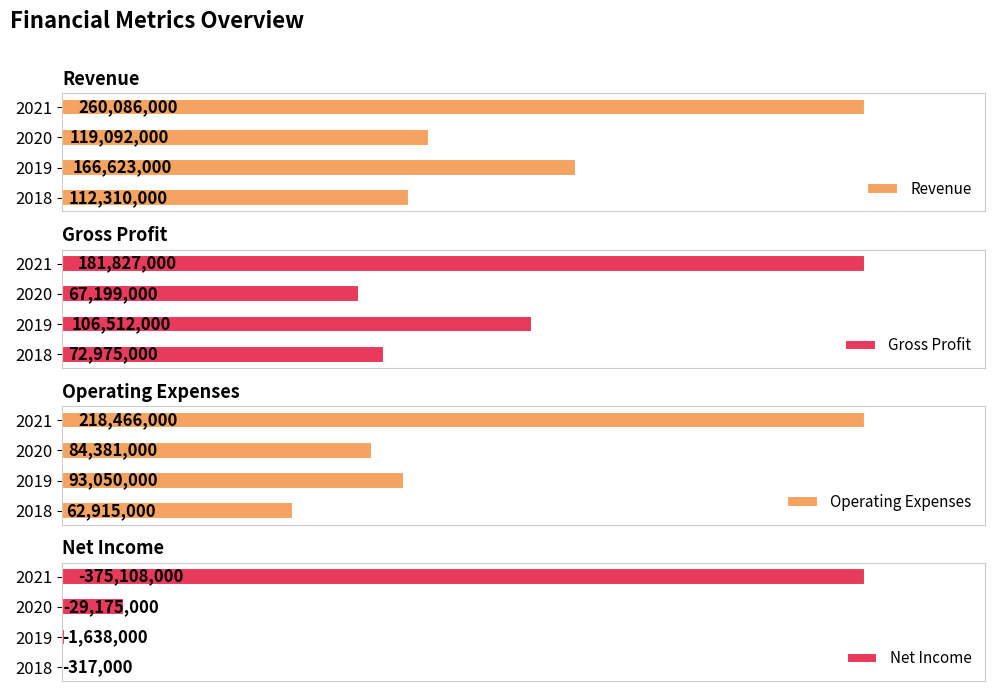

What is the difference between the maximum and minimum values in the Revenue series?

147776000